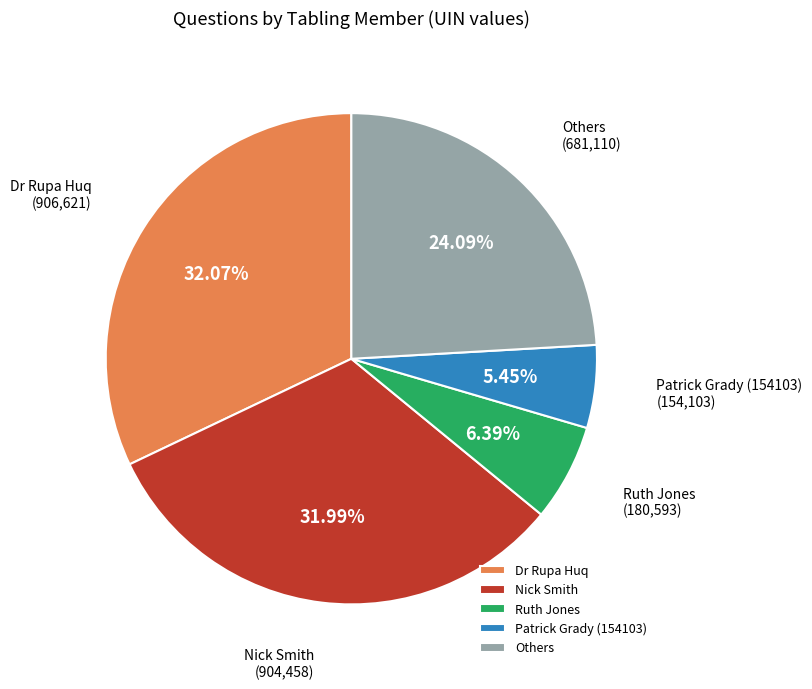

Between Patrick Grady (154103) and Ruth Jones, which is larger?

Ruth Jones